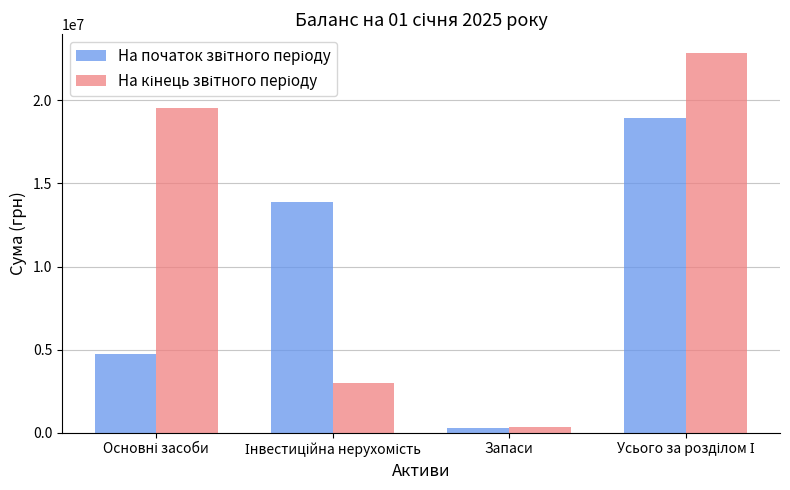

At how many categories does at least one series exceed 13376671?

3